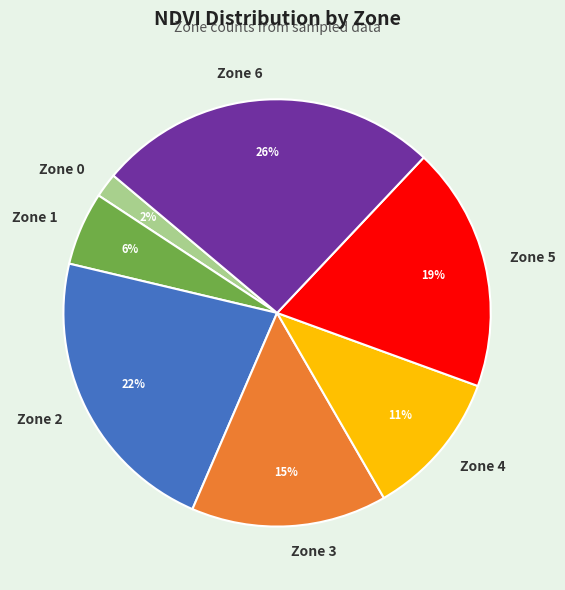

What is the largest slice in the pie chart?

Zone 6